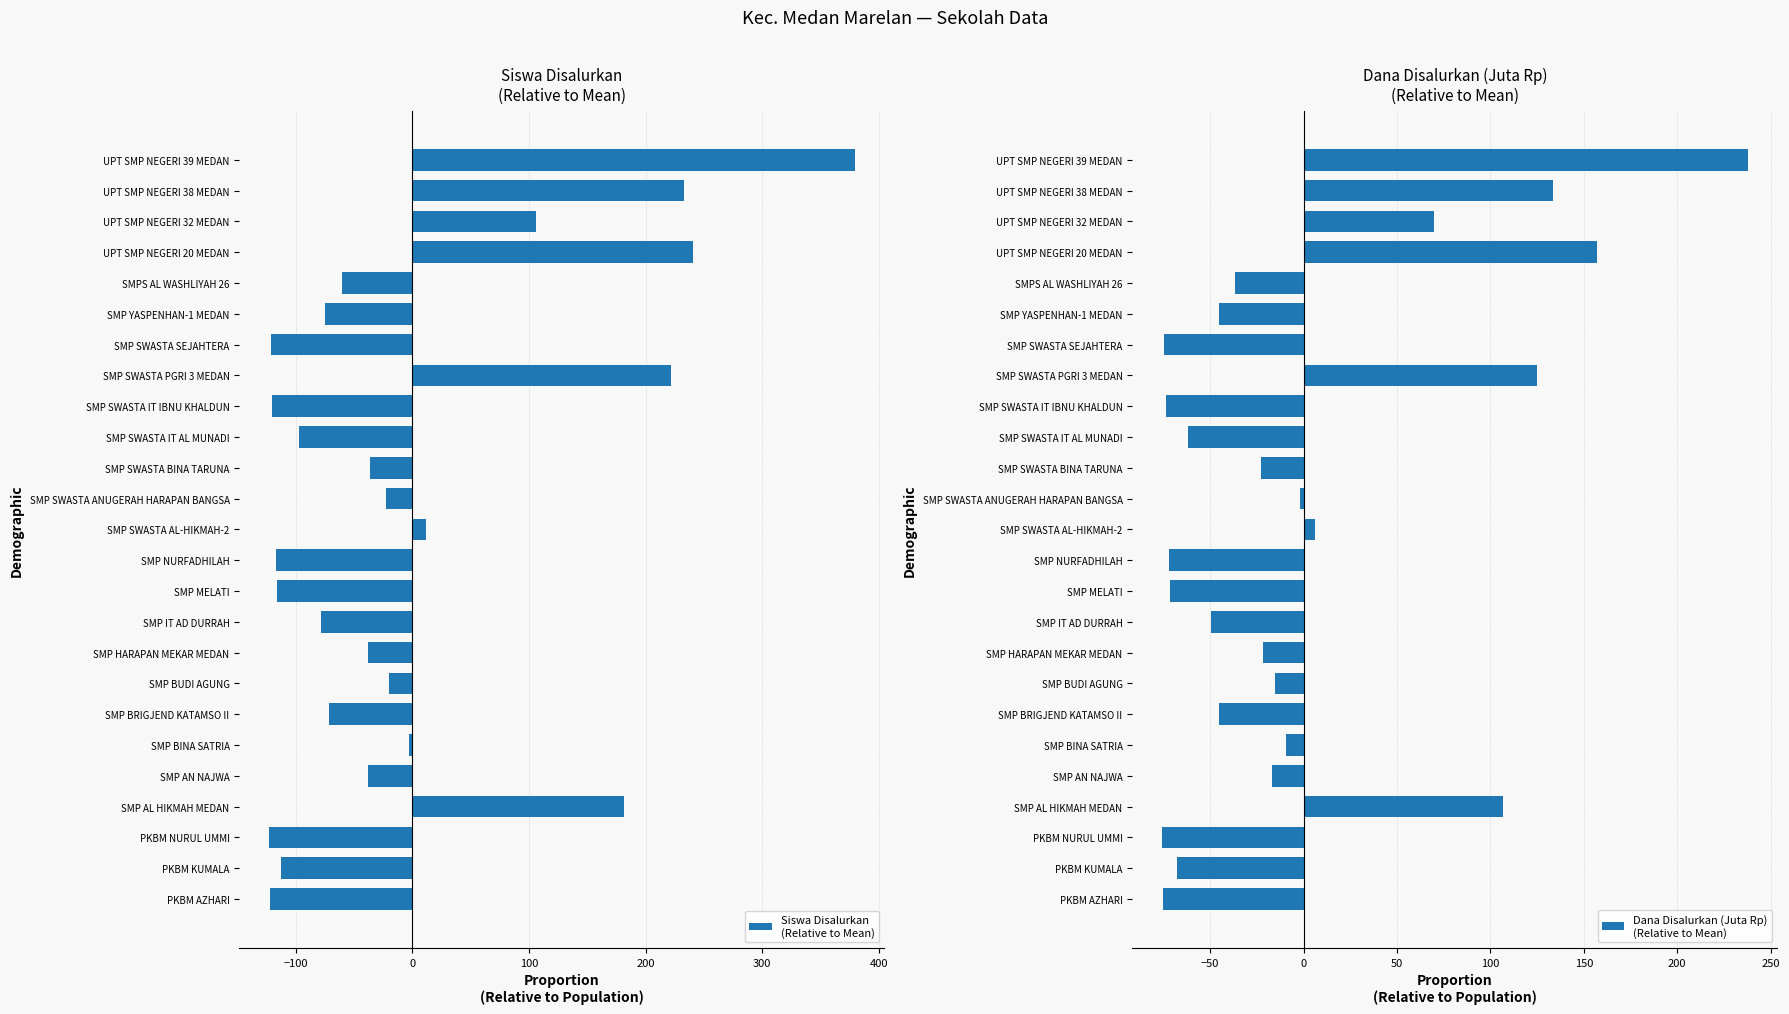

Reading left to right, extract all data points from this chart.

Siswa Disalurkan
(Relative to Mean): -122.3	-112.3	-123.3	181.7	-38.3	-3.3	-71.3	-20.3	-38.3	-78.3	-116.3	-117.3	11.7	-22.3	-36.3	-97.3	-120.3	221.7	-121.3	-75.3	-60.3	240.7	105.7	232.7	379.7
Dana Disalurkan (Juta Rp)
(Relative to Mean): -75.2	-67.7	-75.9	106.7	-16.7	-9.2	-45.2	-15.2	-21.6	-49.3	-71.4	-71.8	6.2	-2.1	-22.7	-61.7	-73.7	124.7	-74.8	-45.2	-36.6	156.9	69.6	133.7	237.9